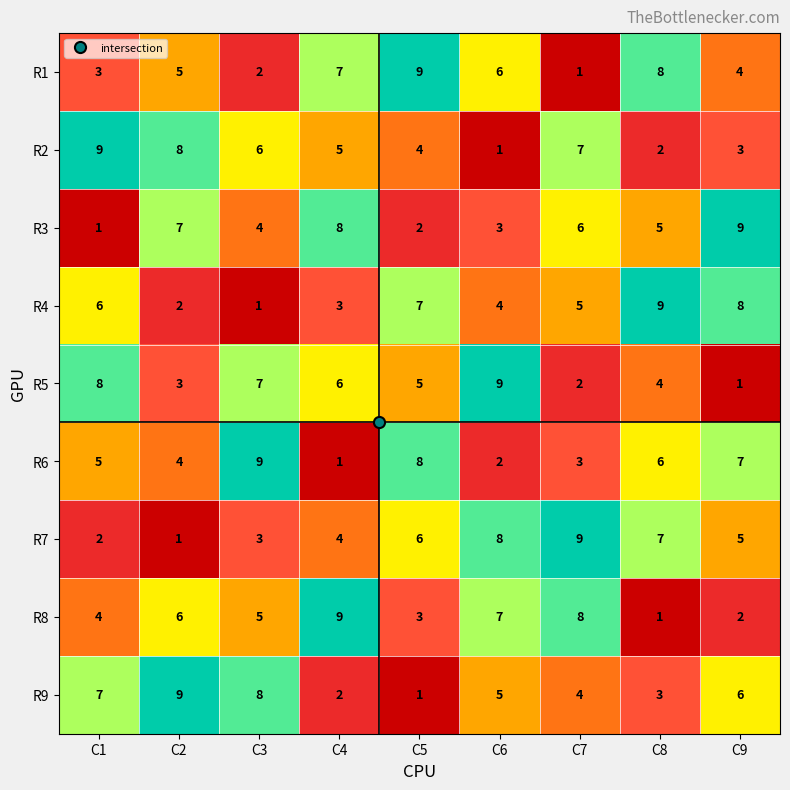

What is the difference between the maximum and minimum values in the R9 series?

8